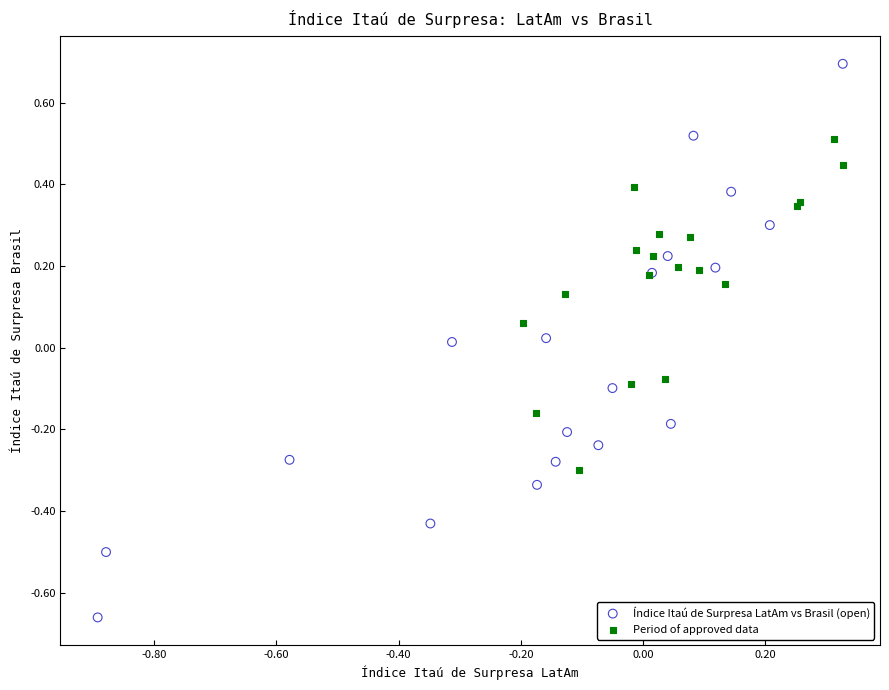

What are all the series names shown in the legend?

Índice Itaú de Surpresa LatAm vs Brasil (open), Period of approved data